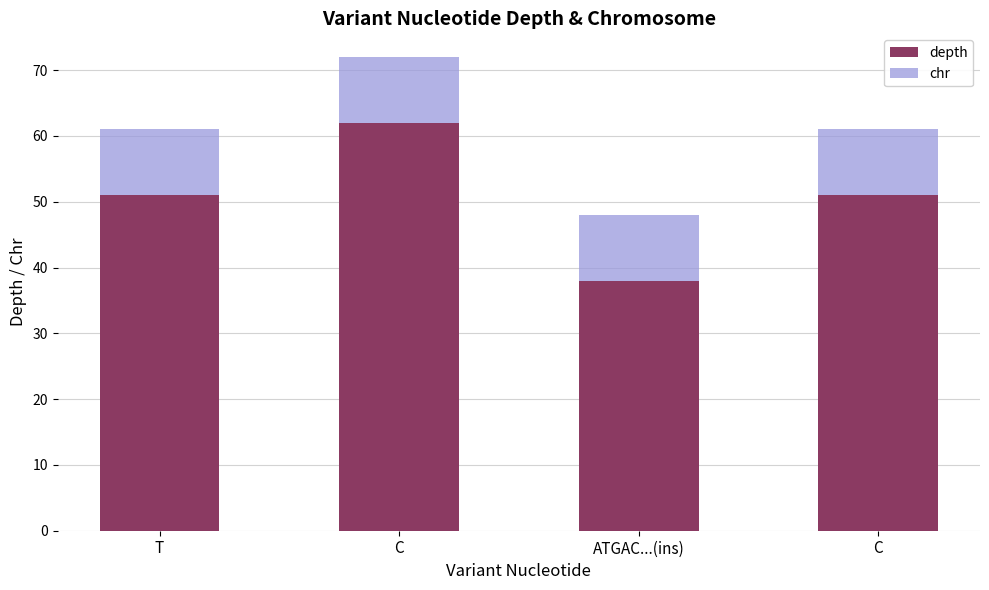

True or false: depth has a value of 28 at C.

False